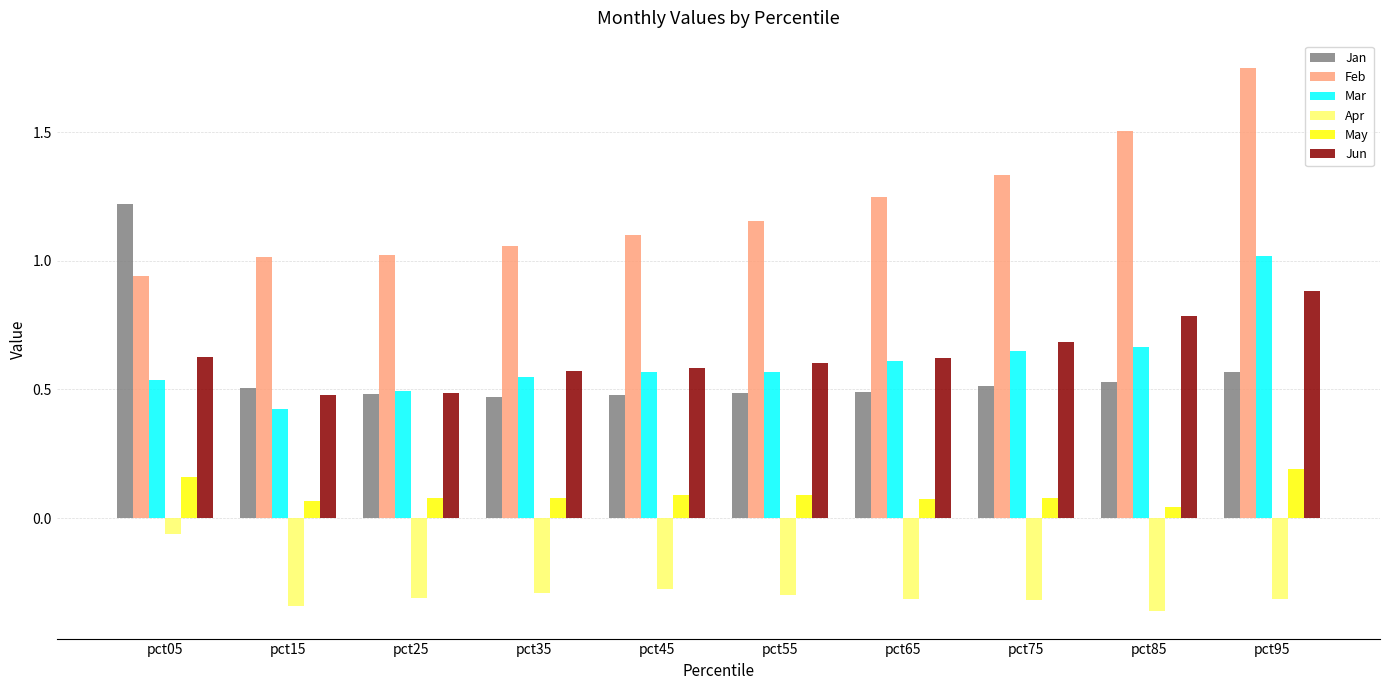

Between pct75 and pct95, which series saw the biggest shift?

Feb